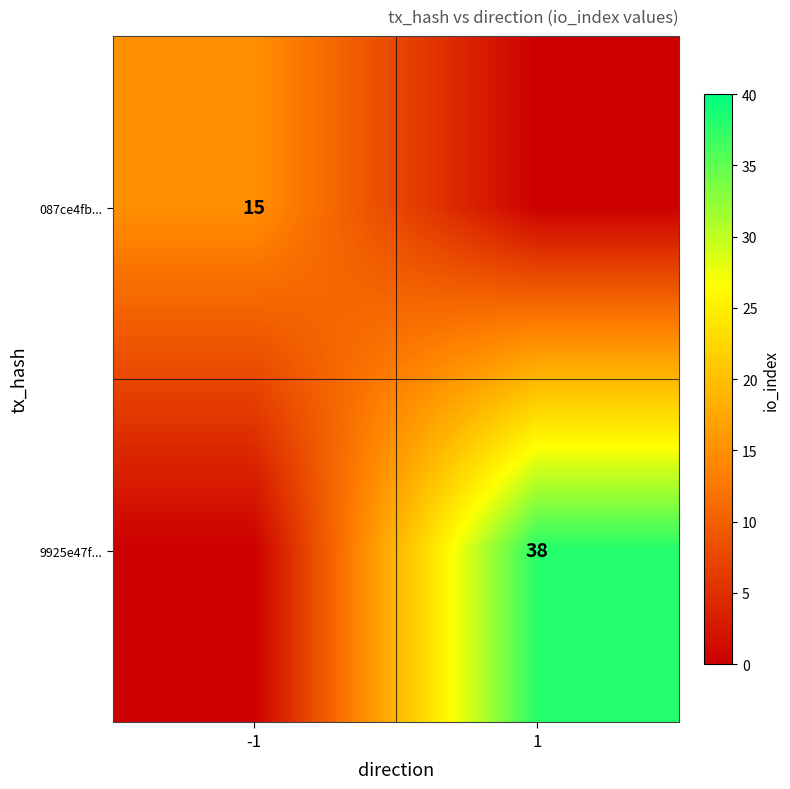

The 087ce4fb... series shows 15 at -1. True or false?

True